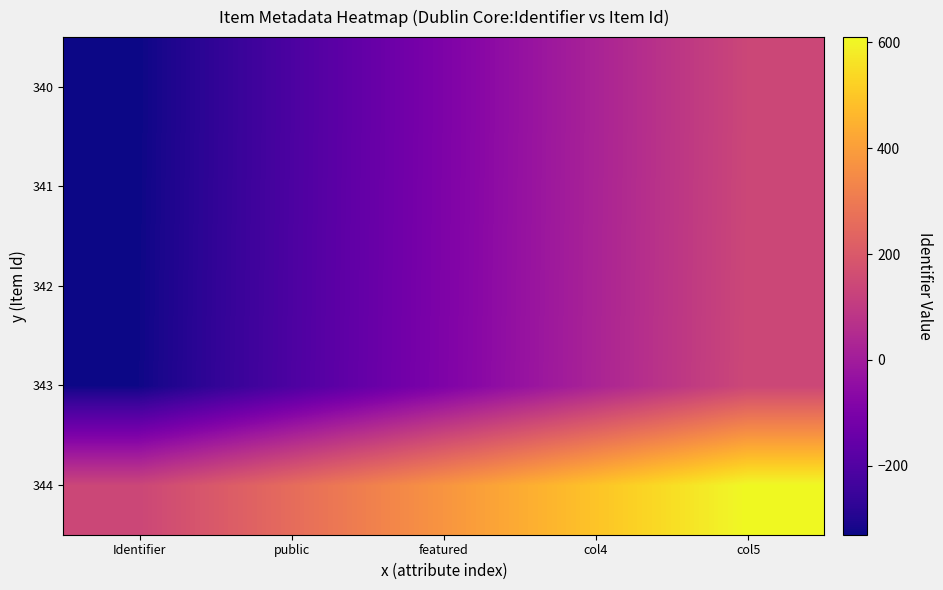

Which has a higher value, public or Identifier?

public